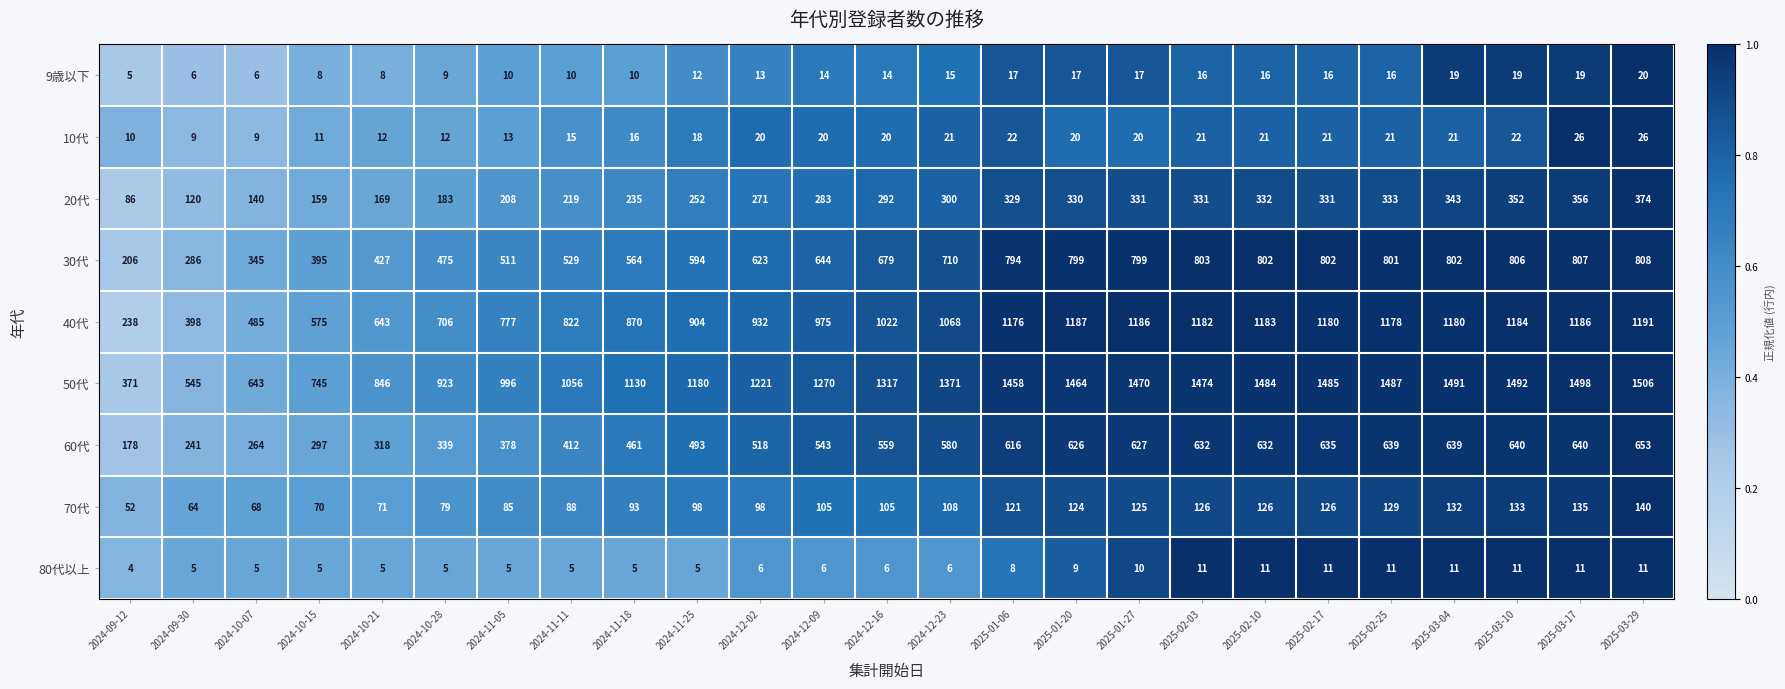

What is the minimum value shown in the chart?

4